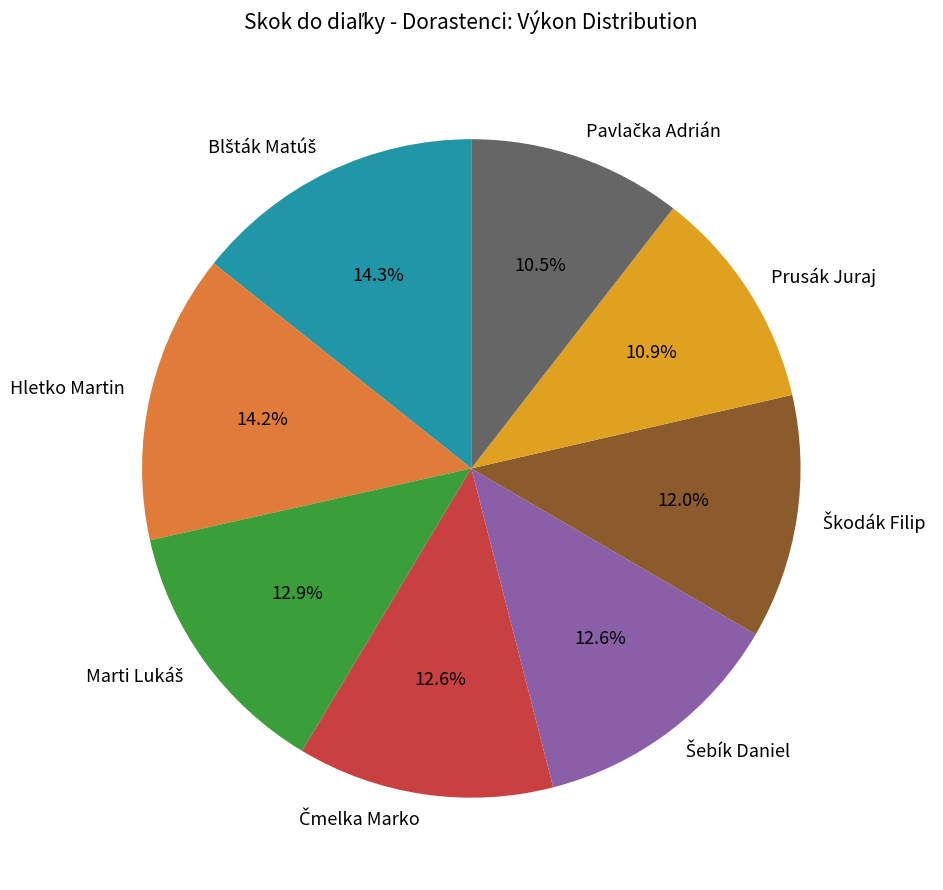

To the nearest percent, what is the difference between the largest and smallest slice percentages?

4%